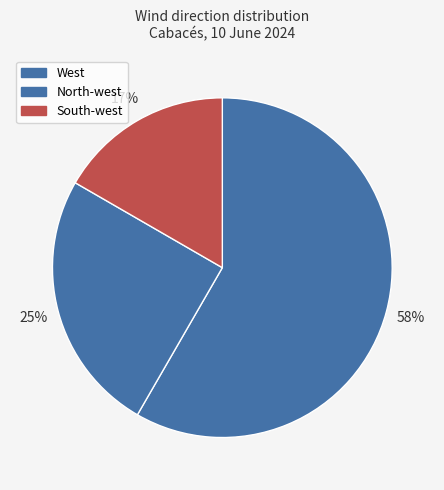

The West slice represents 16% of the pie. True or false?

False